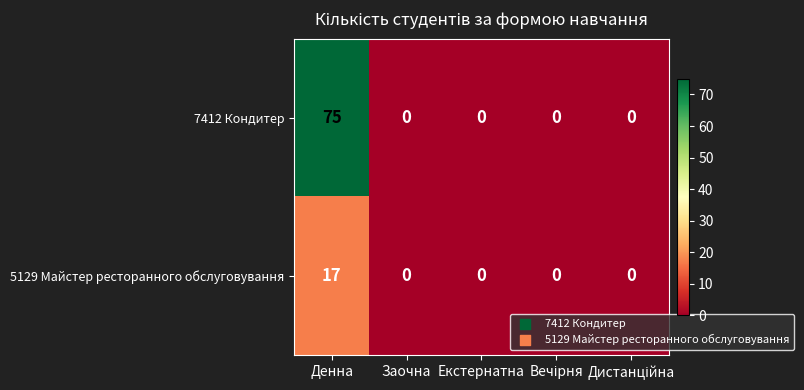

List the series in order of their peak value, highest first.

7412 Кондитер, 5129 Майстер ресторанного обслуговування